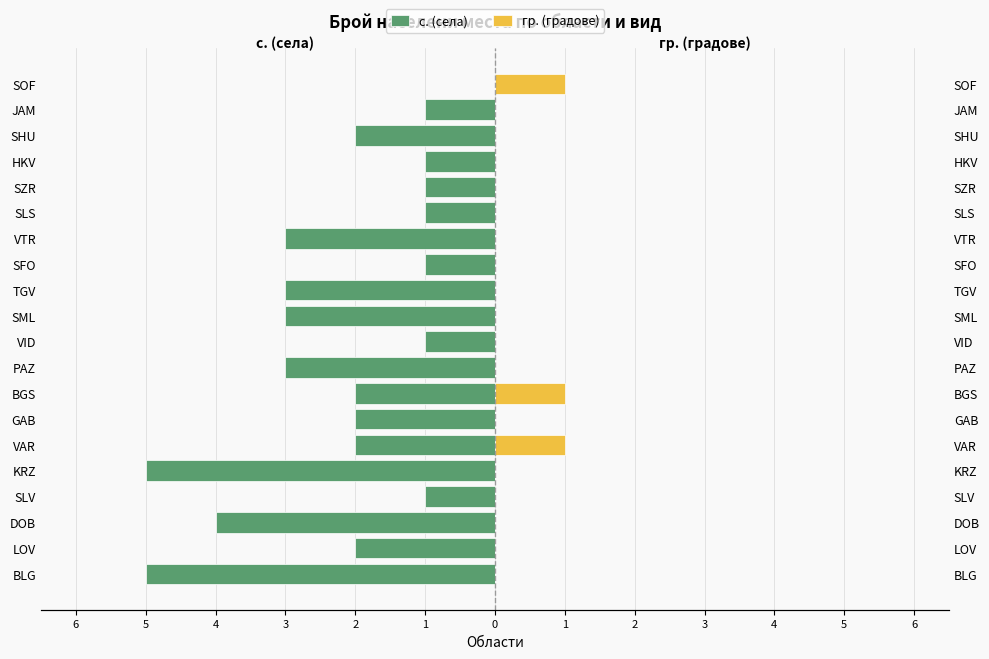

The гр. (градове) series shows -1 at HKV. True or false?

False